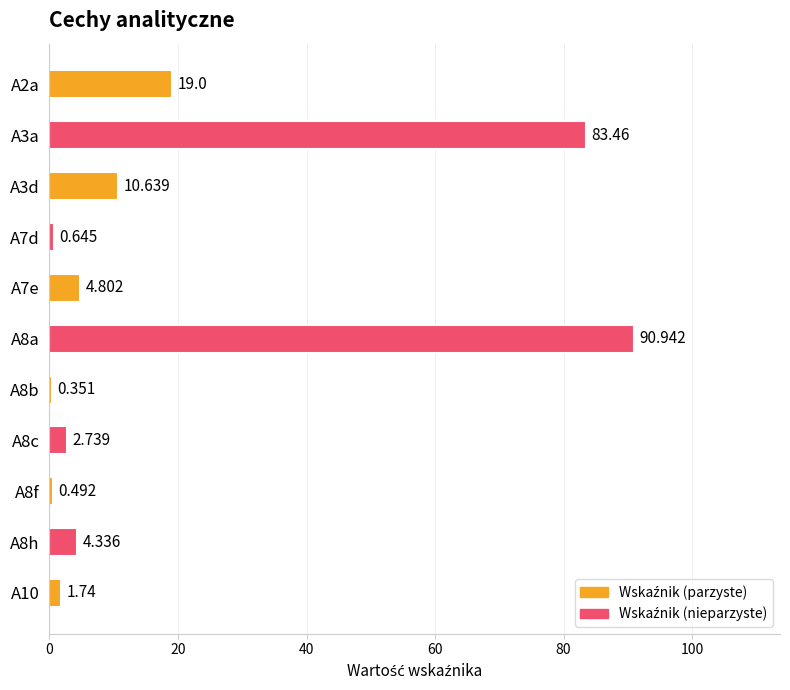

How many bars are there in total?

11